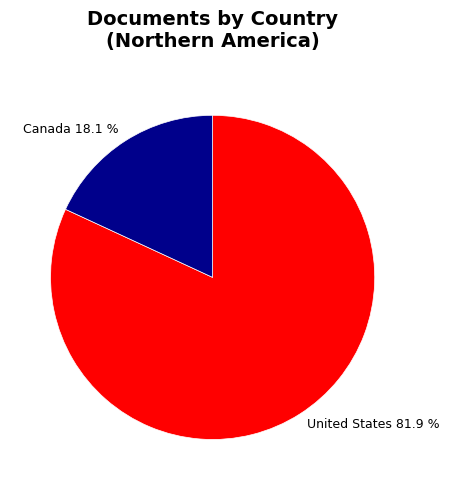

To the nearest percent, what percentage of the pie is United States?

82%